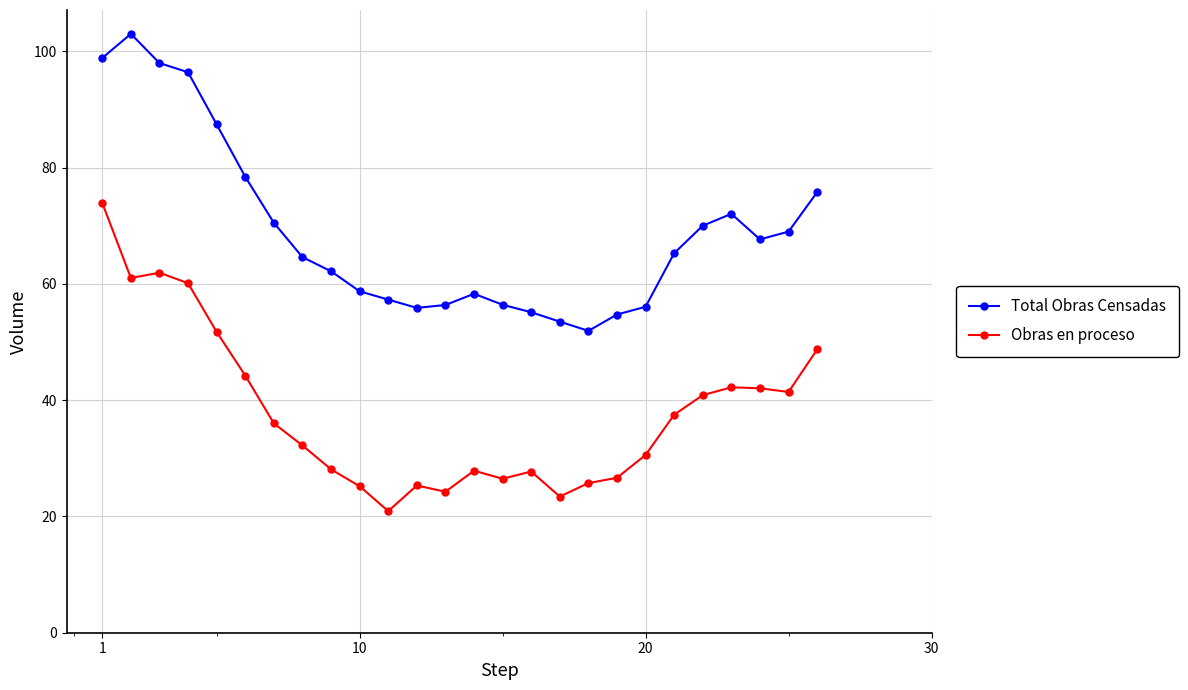

What is the minimum value for Obras en proceso?

20.9